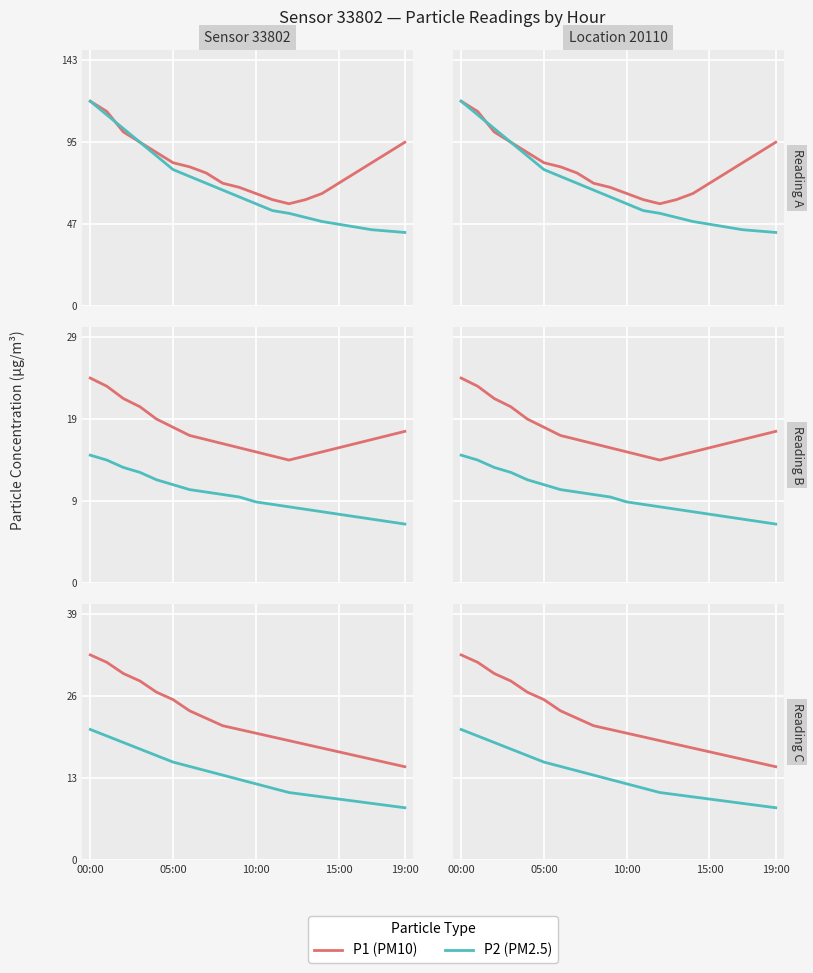

What is the sum of the P1 values at 19:00 and 16?

21.9